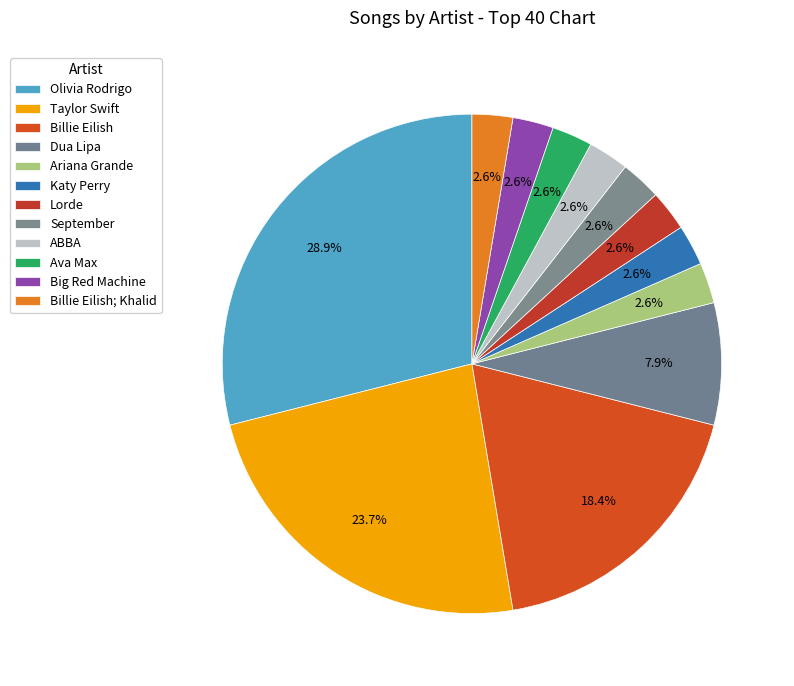

Is there a majority slice in this chart?

No